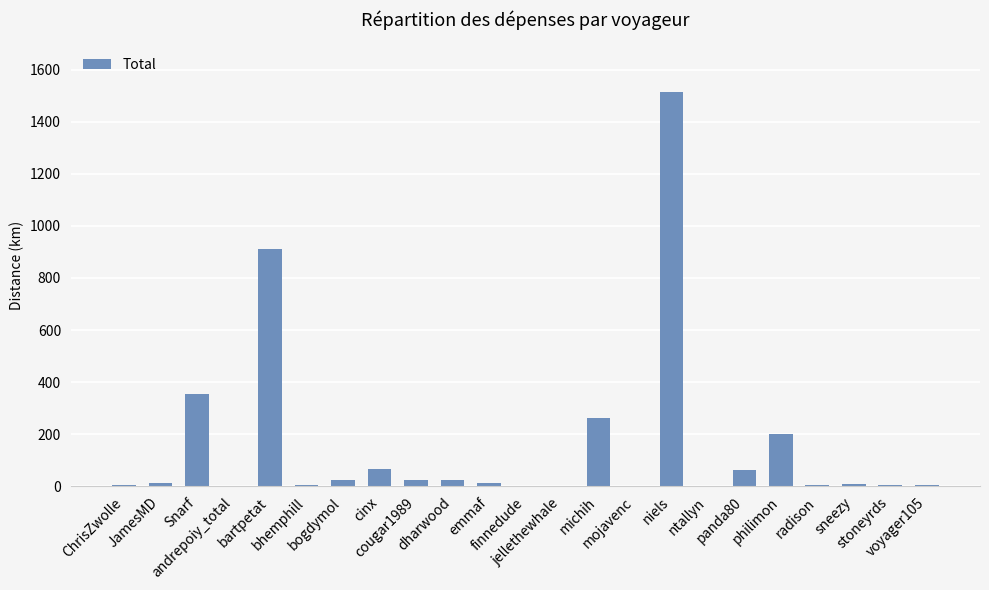

What is the maximum value shown in the chart?

1512.8